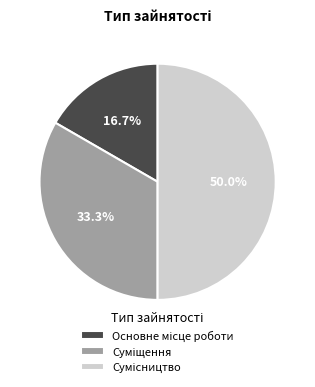

What percentage is NOT represented by Суміщення?

66.7%